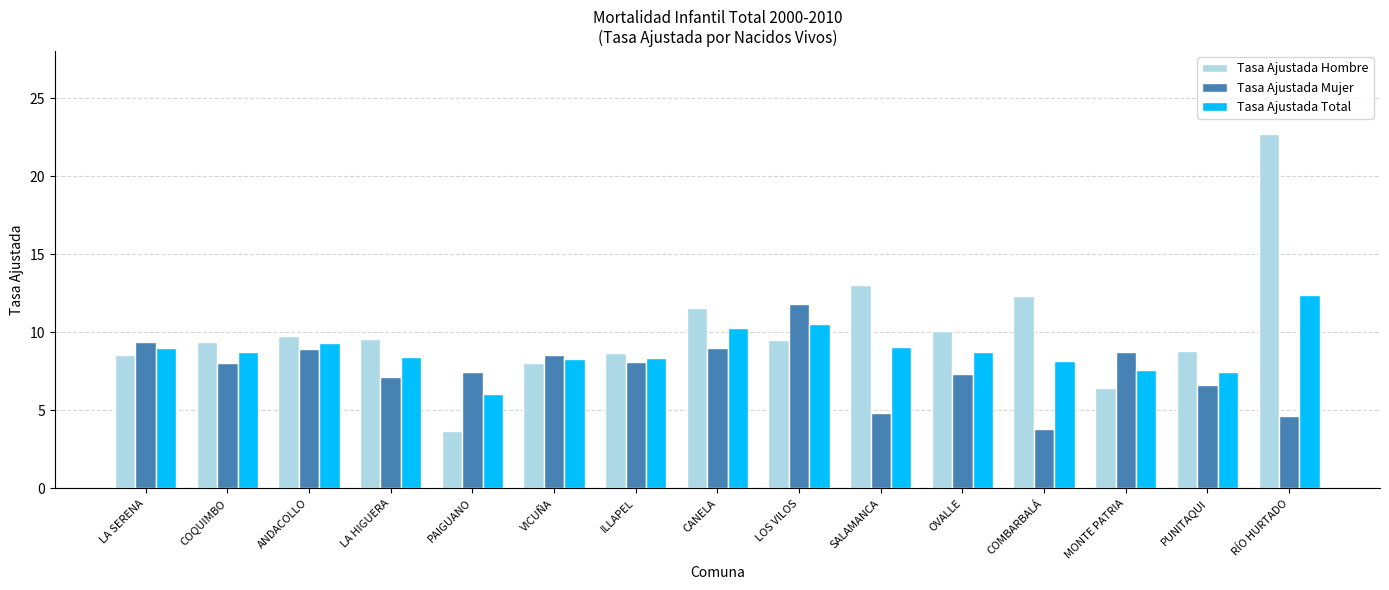

Is it true that Tasa Ajustada Total equals 14.6 at COMBARBALÁ?

False